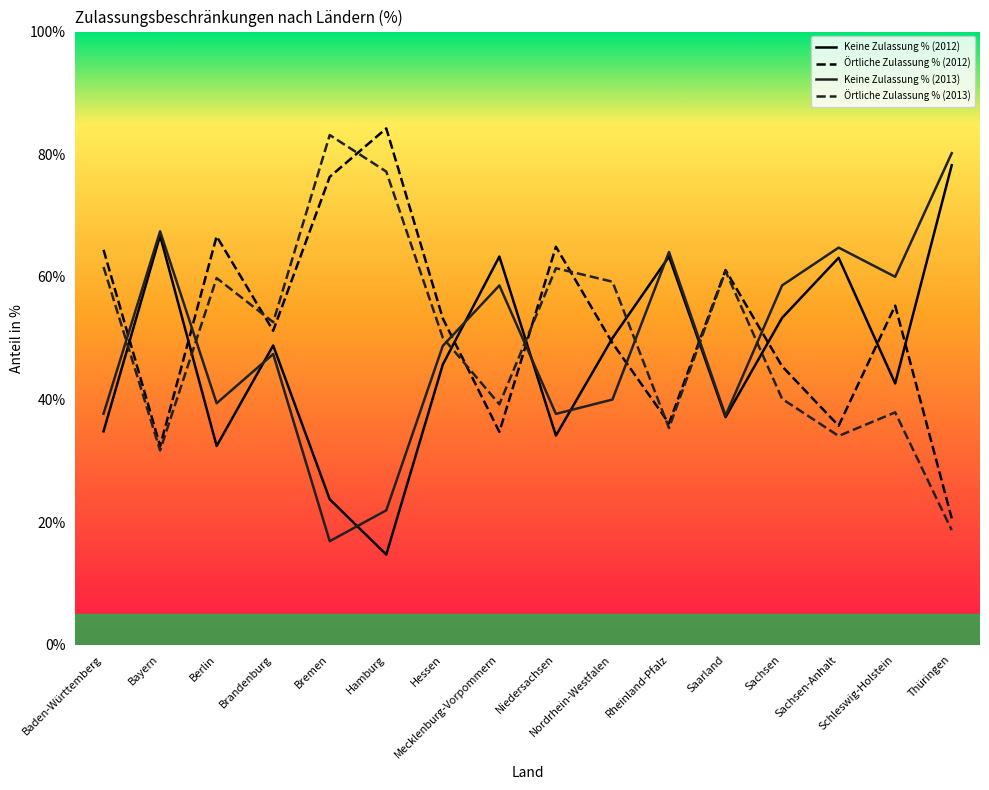

At which label does Örtliche Zulassung % (2012) reach its peak?

Hamburg